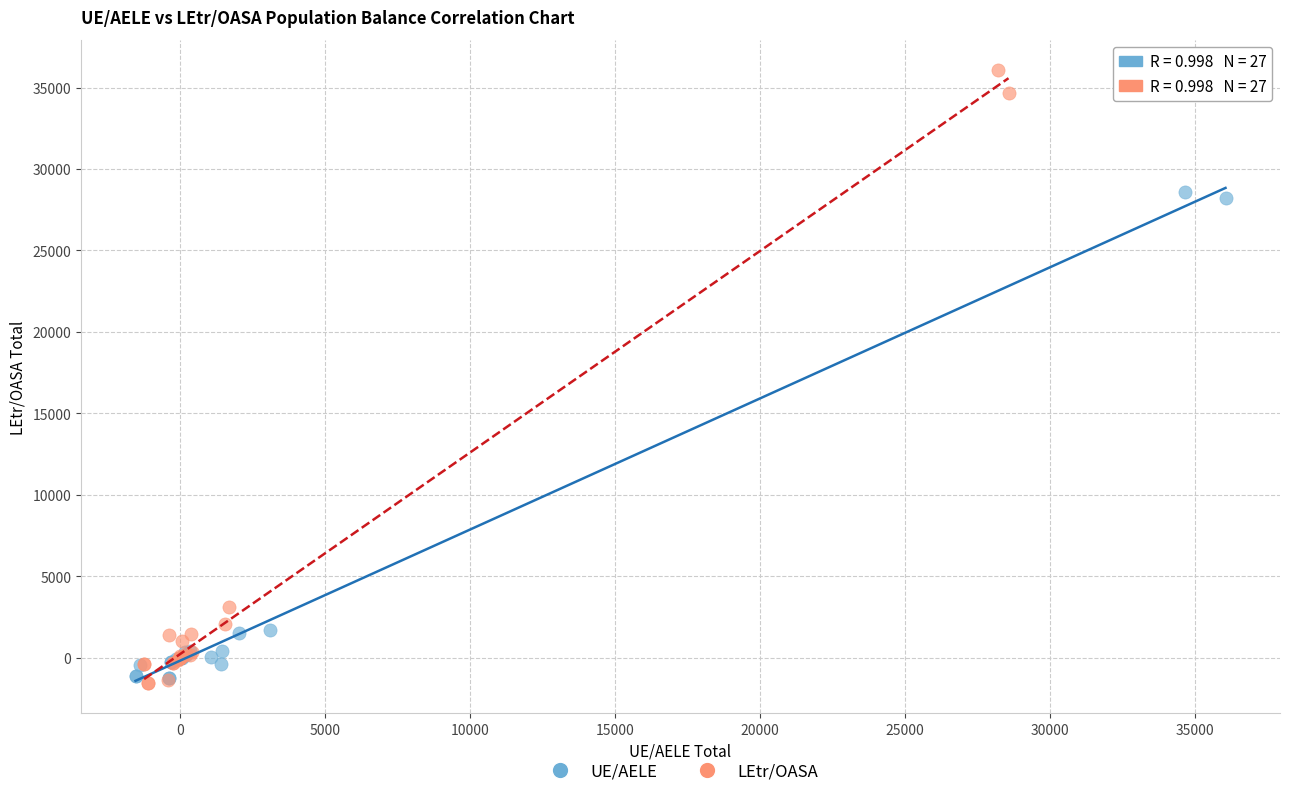

Which series has the largest Y range (max minus min)?

LEtr/OASA